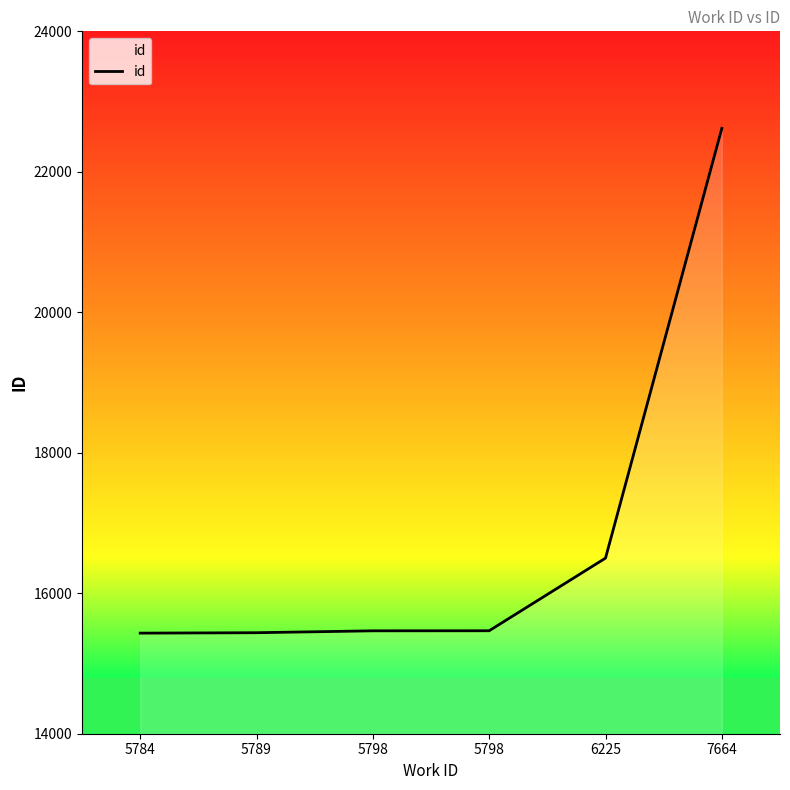

Reading left to right, transcribe all the data shown in this chart.

5784=15432	5789=15438	5798=15465	5798=15466	6225=16500	7664=22619